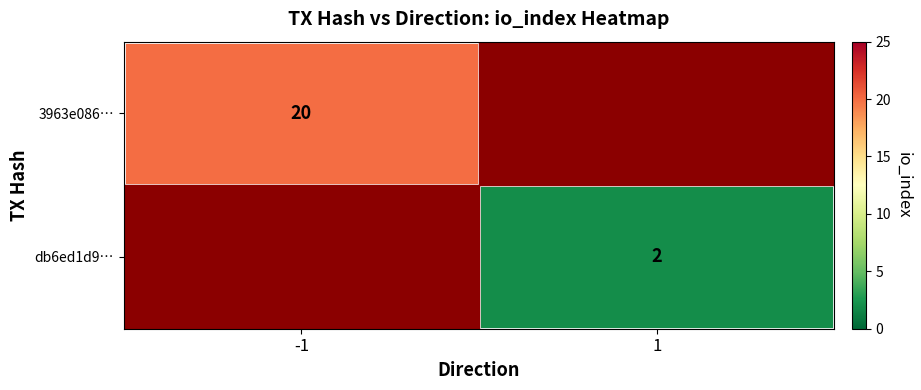

The 3963e086… series shows 28 at -1. True or false?

False